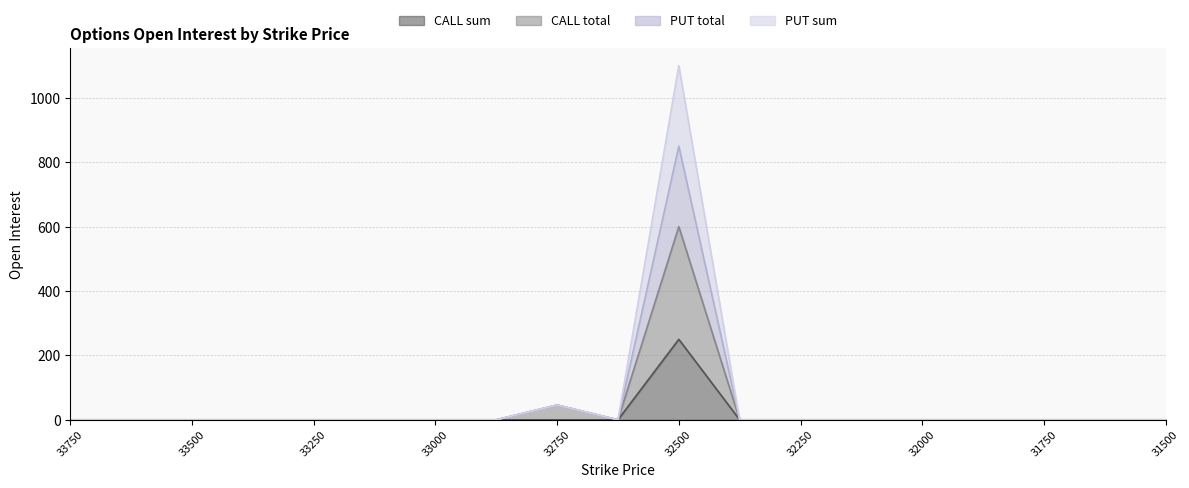

What is the difference between the maximum and second lowest values in the CALL sum series?

250